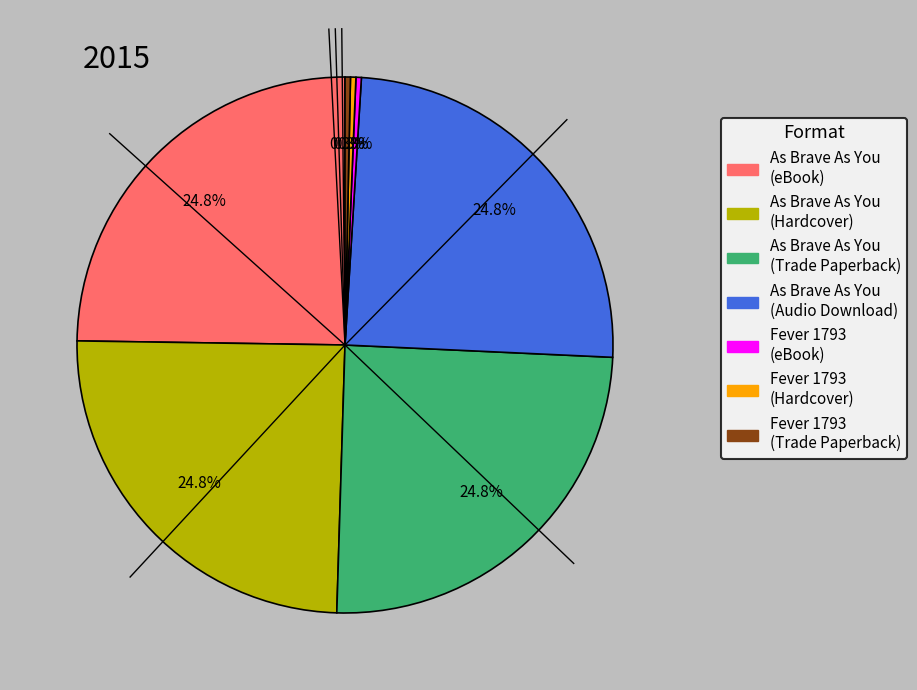

What portion of the pie excludes Fever 1793 (eBook)?

99.7%